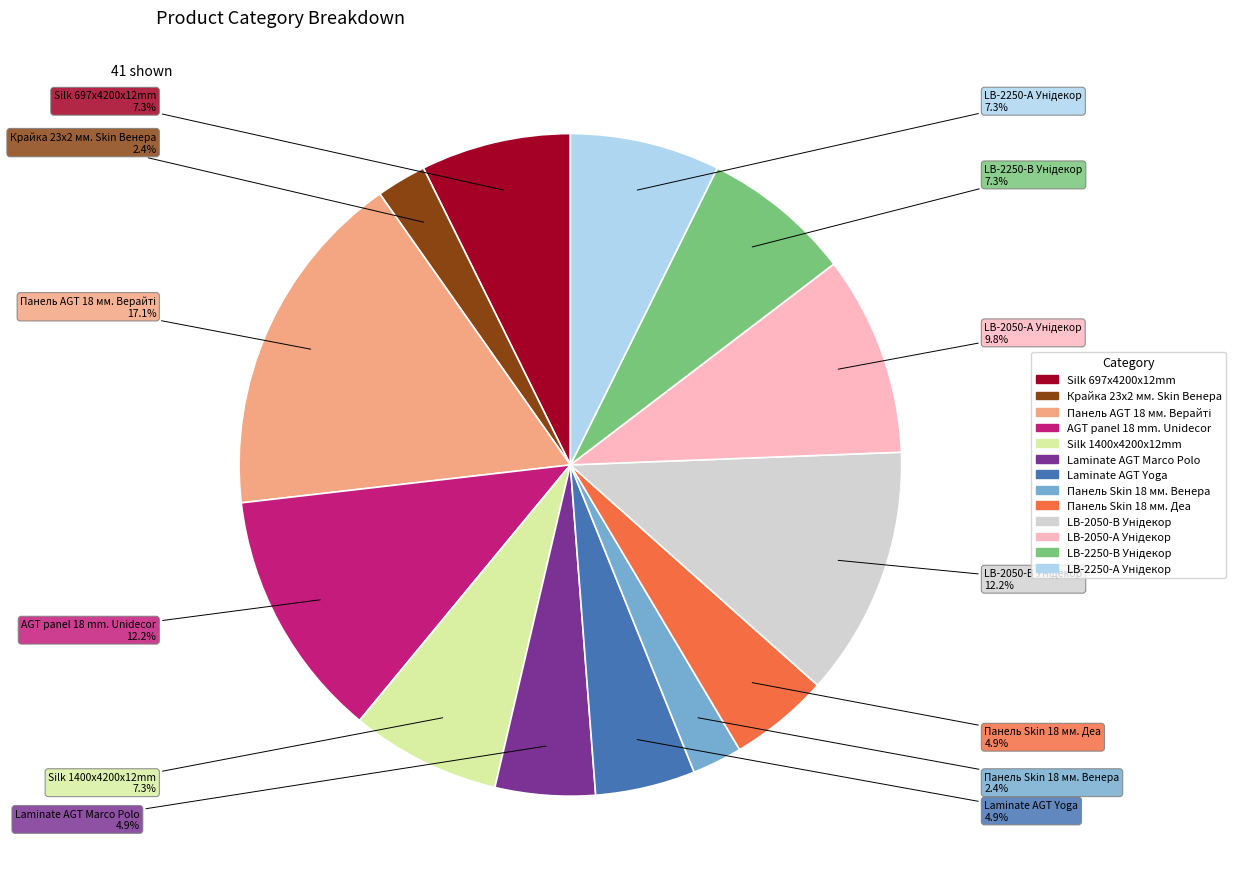

Approximately how many times larger is the value at Laminate AGT Marco Polo compared to Крайка 23x2 мм. Skin Венера?

2.0